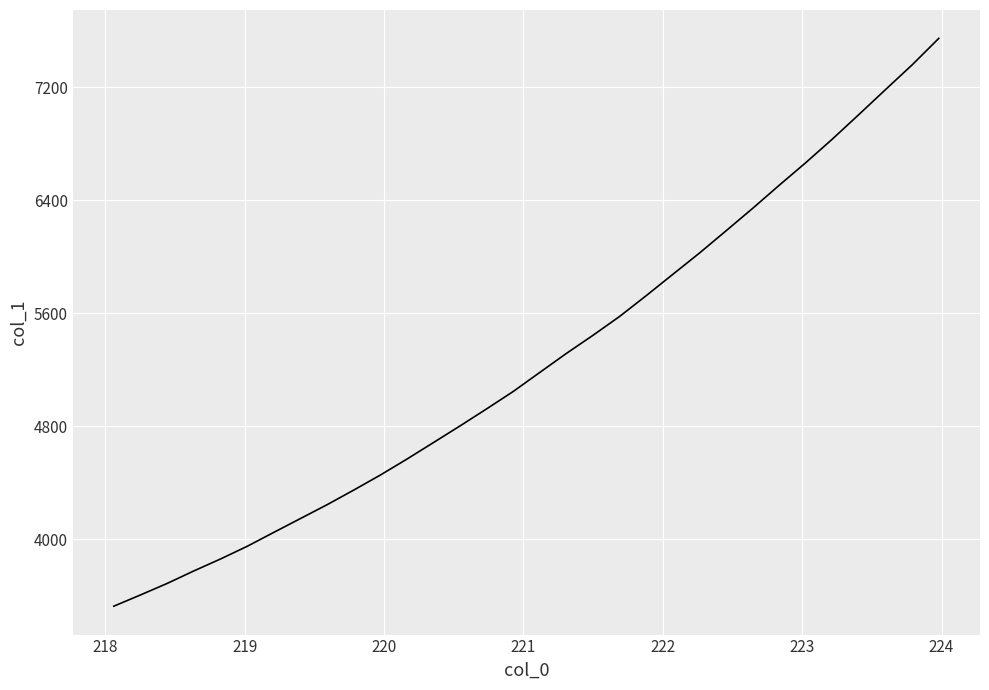

What is the maximum value shown in the chart?

7546.0